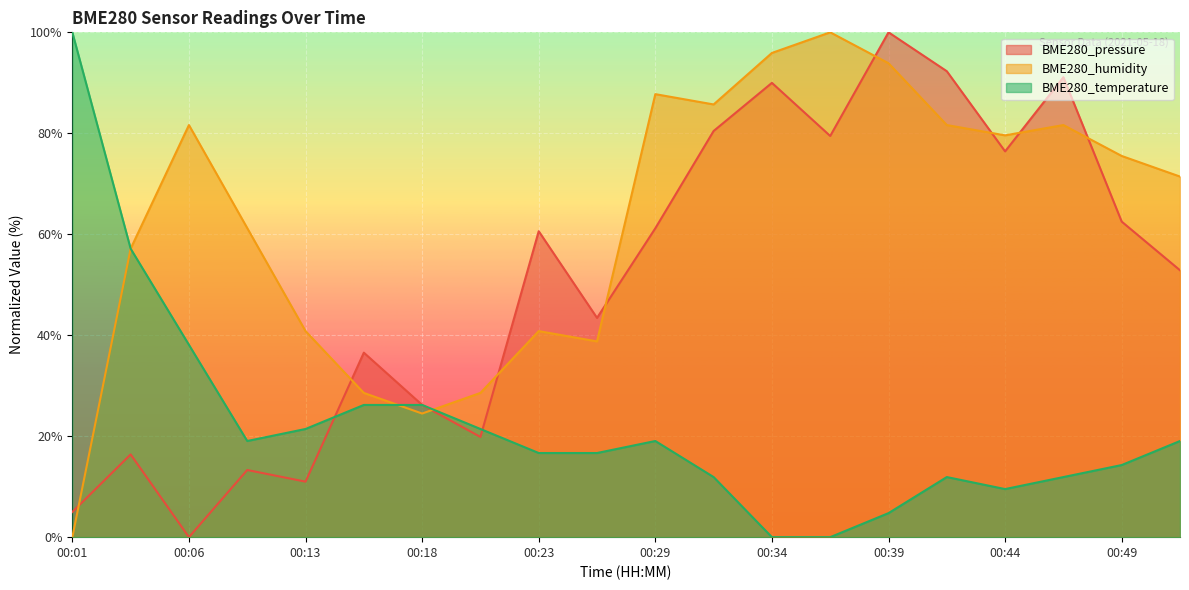

Between which two adjacent categories do BME280_temperature and BME280_pressure first intersect?

00:13 and 00:16